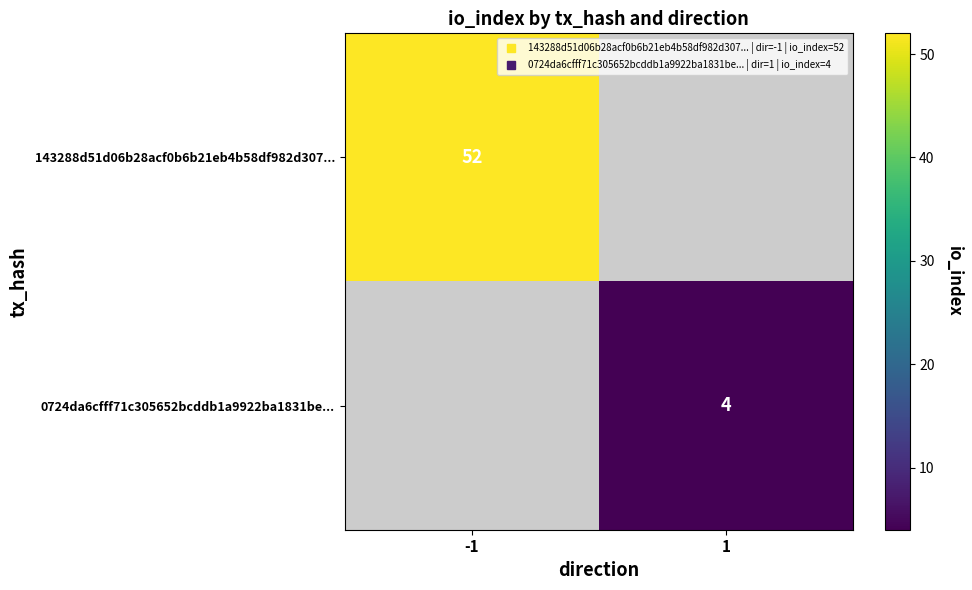

How many positive values does the 143288d51d06b28acf0b6b21eb4b58df982d307... series have?

1